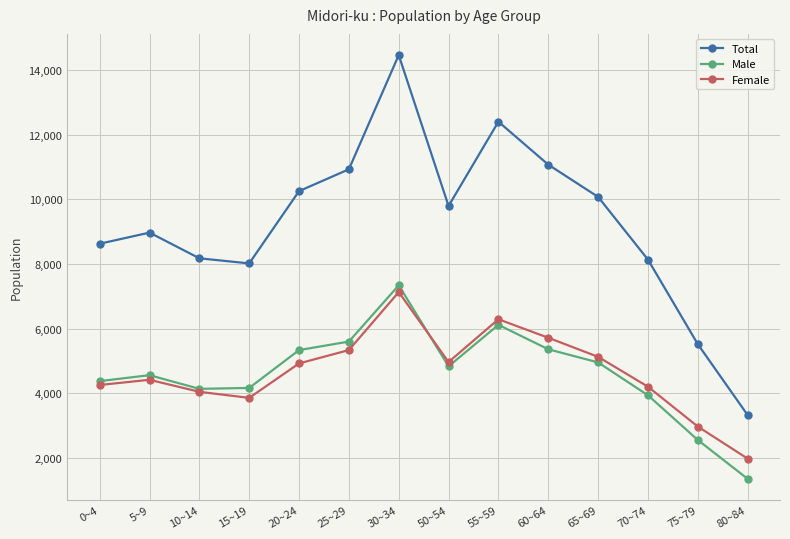

How many interior local peaks does the Female series have?

3